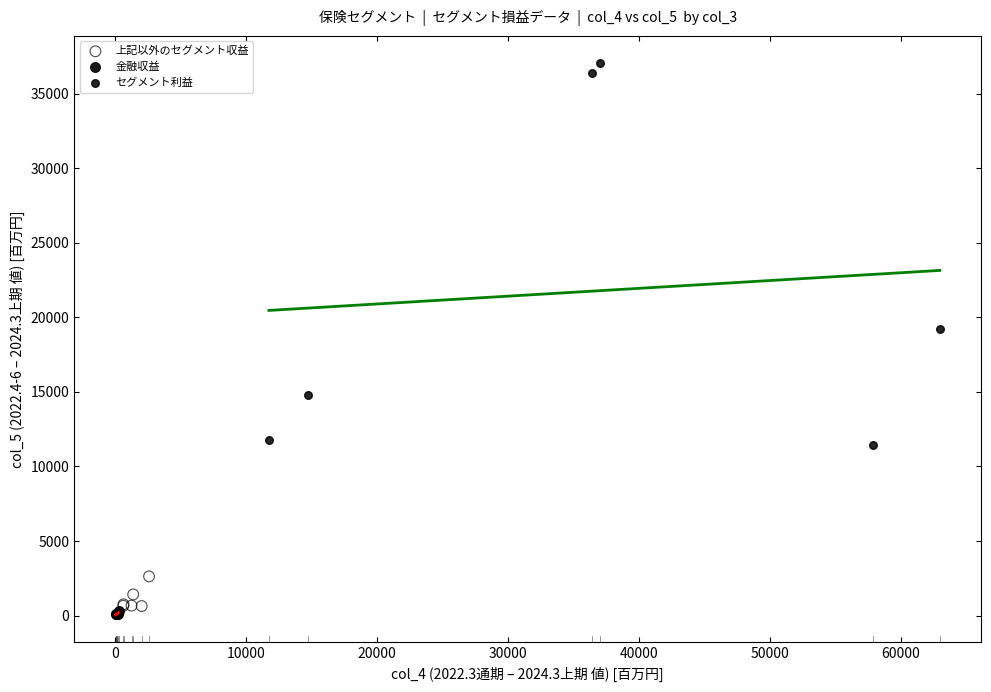

Which series has the largest Y range (max minus min)?

セグメント利益